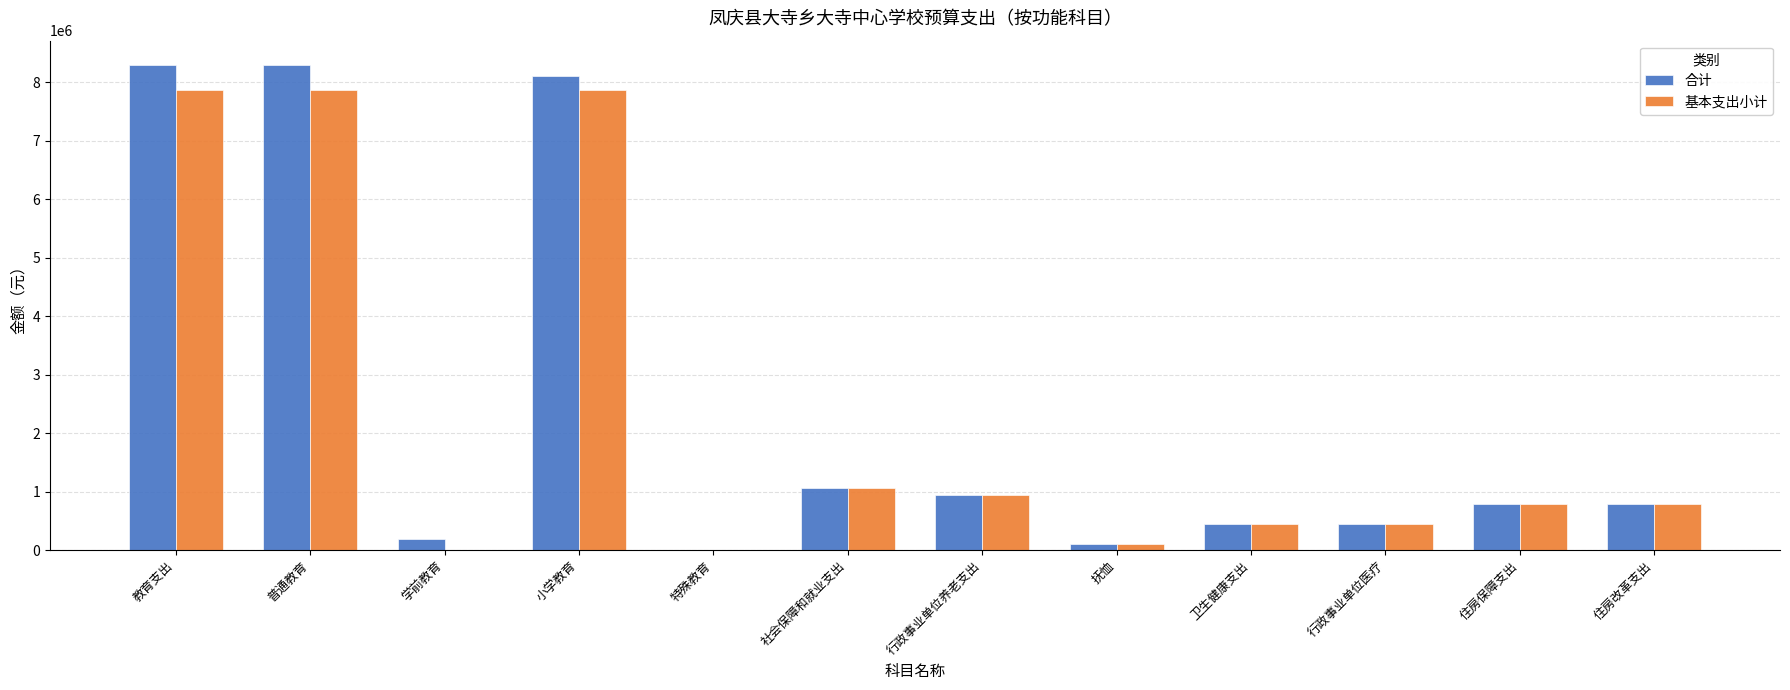

The value of 基本支出小计 at 行政事业单位医疗 is 790893.6. True or false?

False